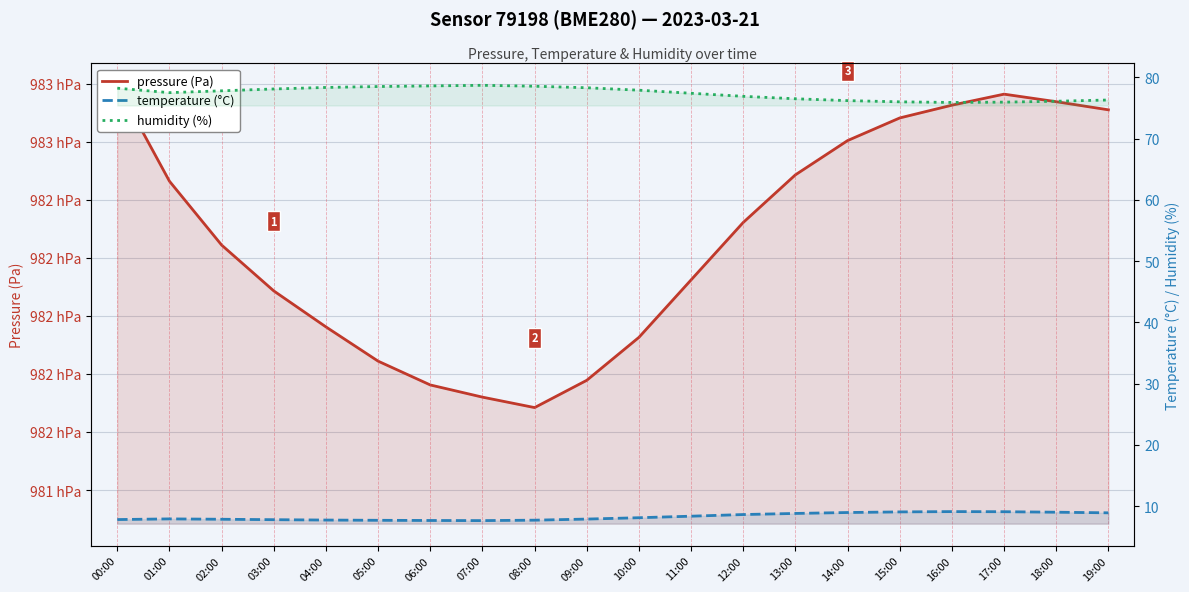

Is it true that humidity (%) equals 50.6 at 00:00?

False